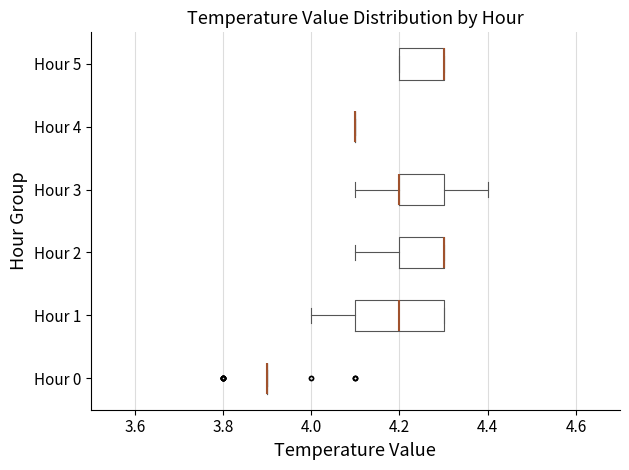

Comparing the boxes themselves (not the whiskers), which one is the widest?

Hour 1